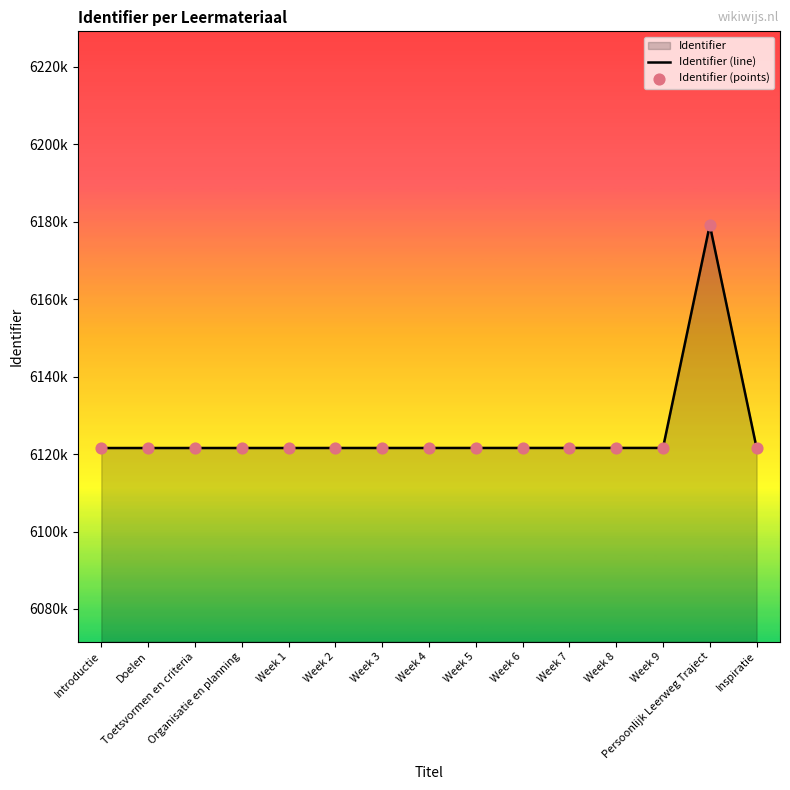

At which category is the sum across all series the highest?

Persoonlijk Leerweg Traject